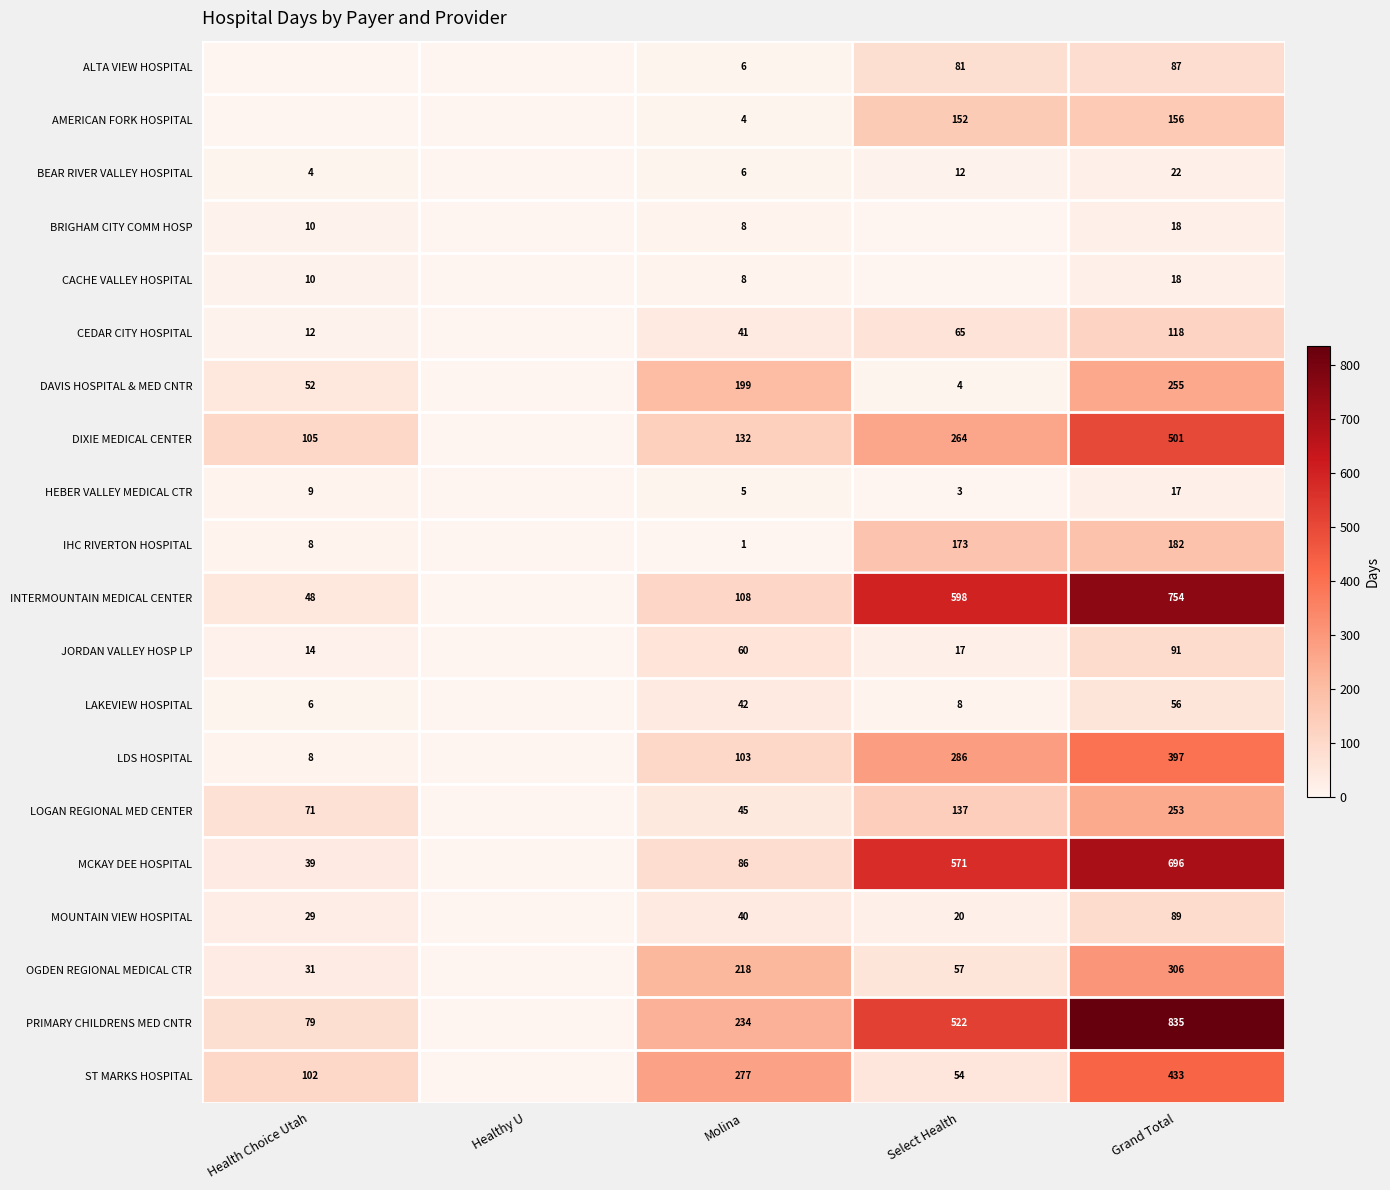

How many categories are shown in the chart?

5